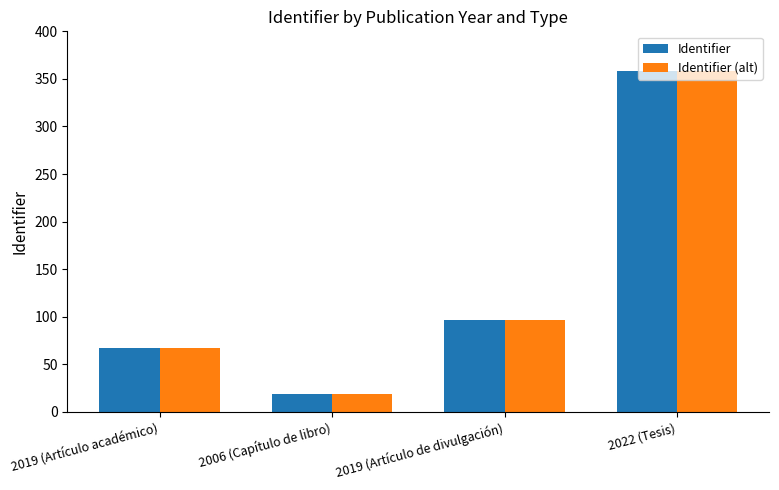

At how many categories does at least one series exceed 316?

1